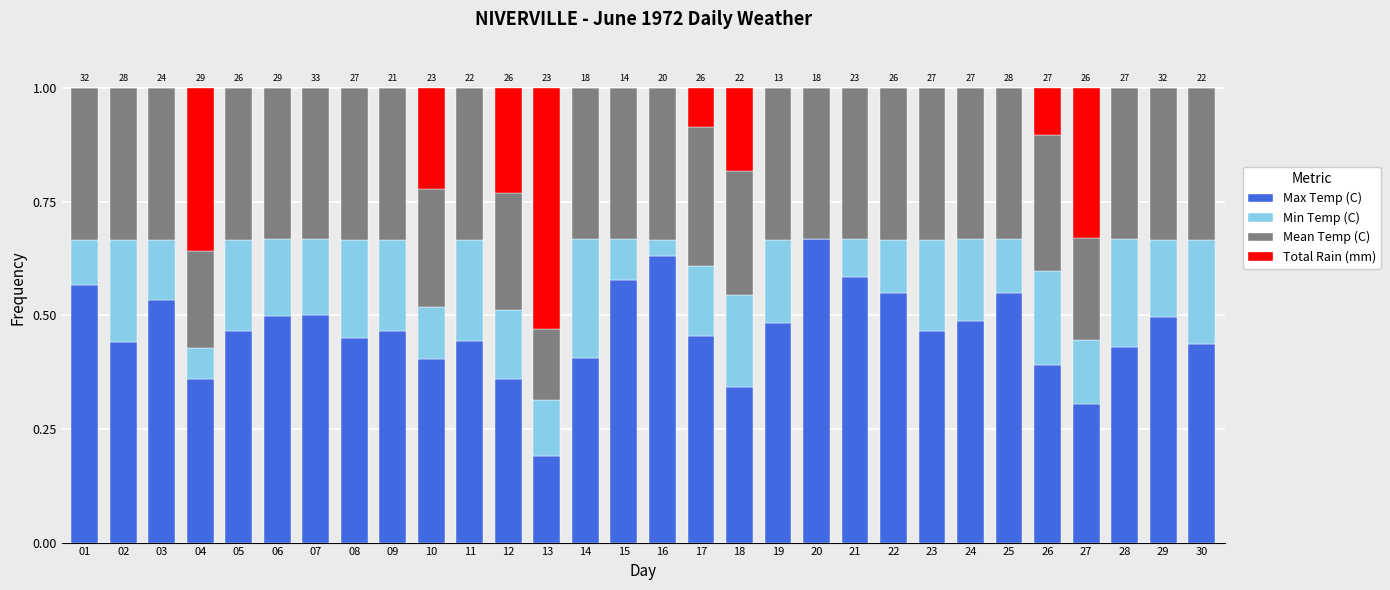

What is the sum of all Max Temp (C) values?

13.9